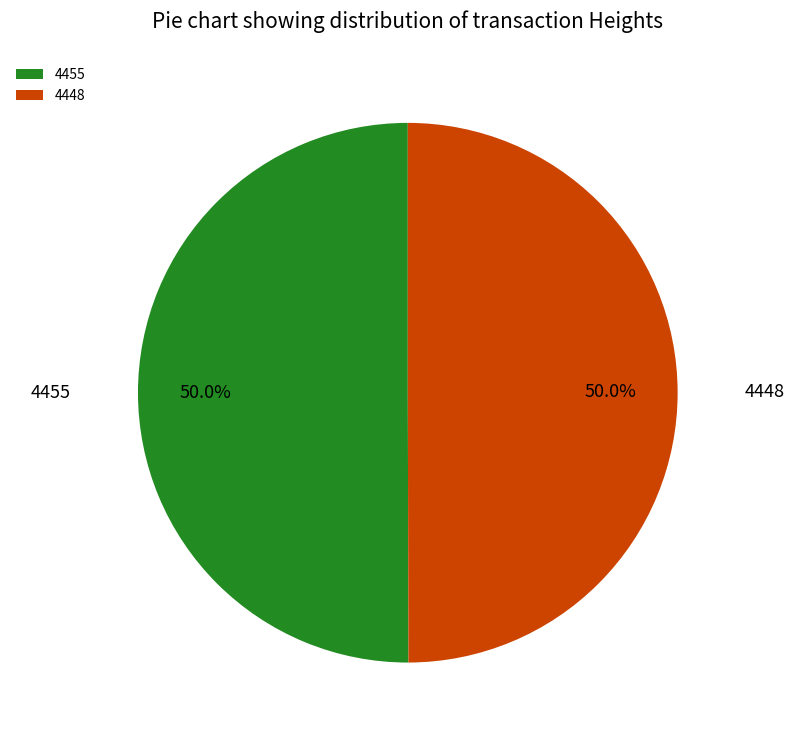

Count the number of slices in the pie.

2